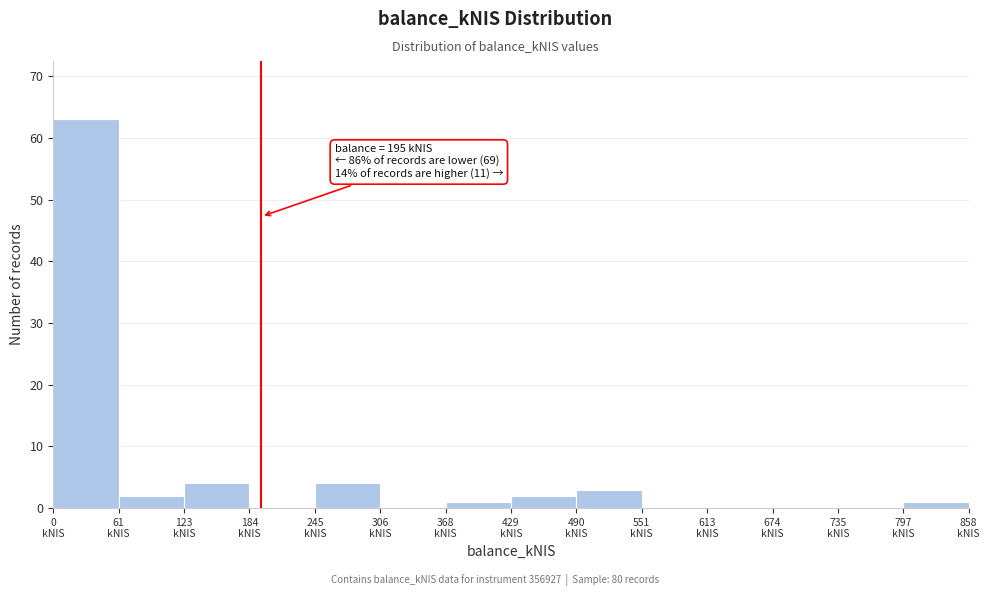

Over which range of the x-axis is the bar tallest?

0 to 60